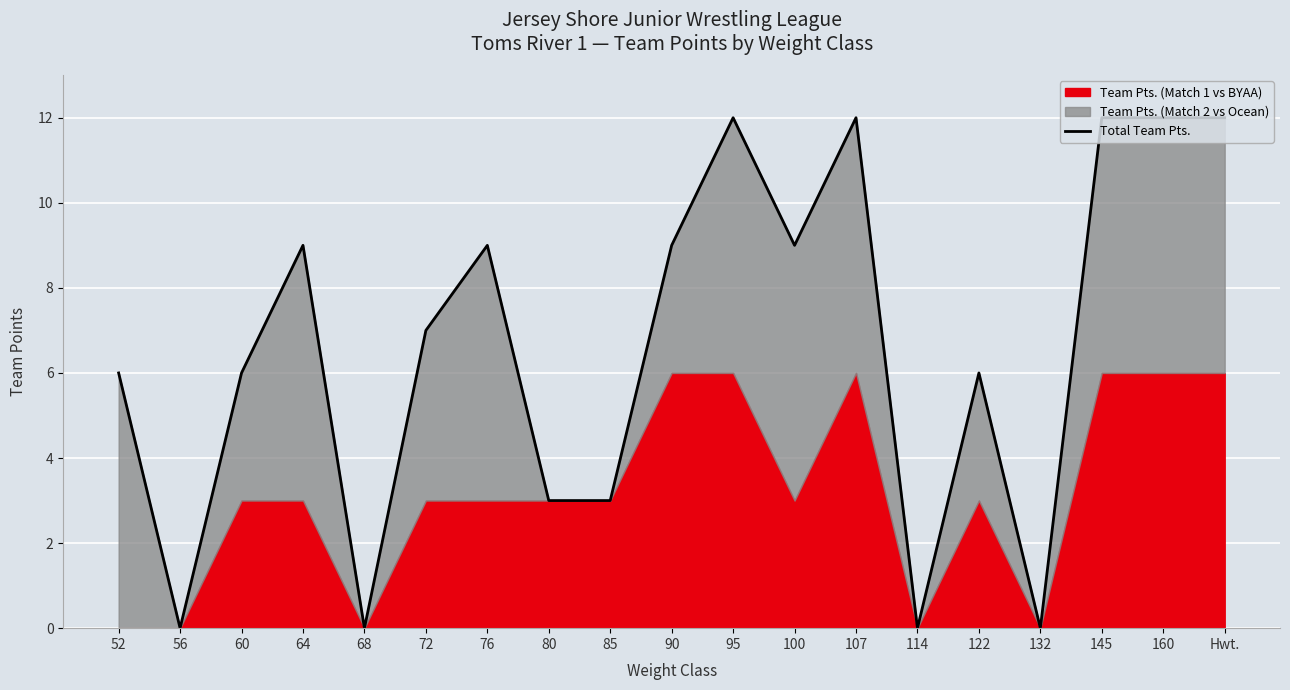

Reading left to right, what are all the values shown in this chart?

6	0	6	9	0	7	9	3	3	9	12	9	12	0	6	0	12	12	12